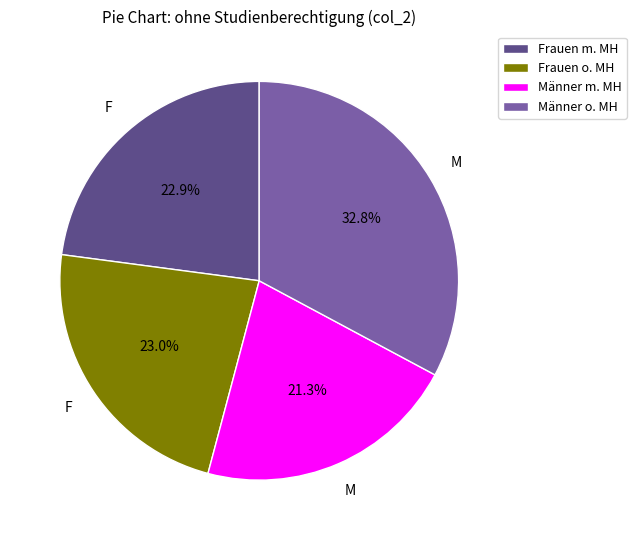

To the nearest percent, what is the difference between the largest and smallest slice percentages?

12%